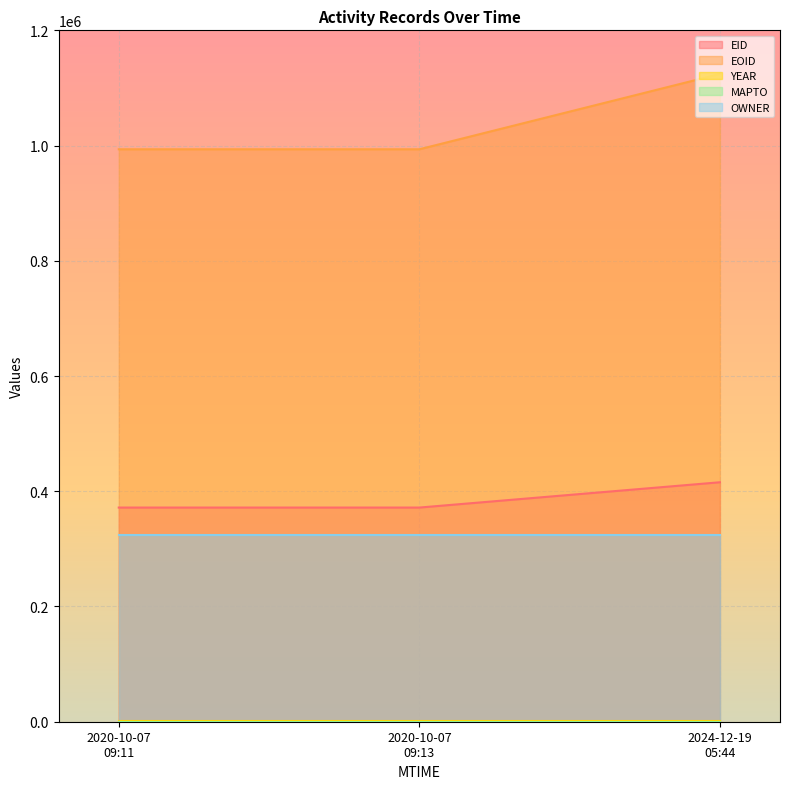

What is the approximate value of OWNER at 2024-12-19T05:44:43?

324247